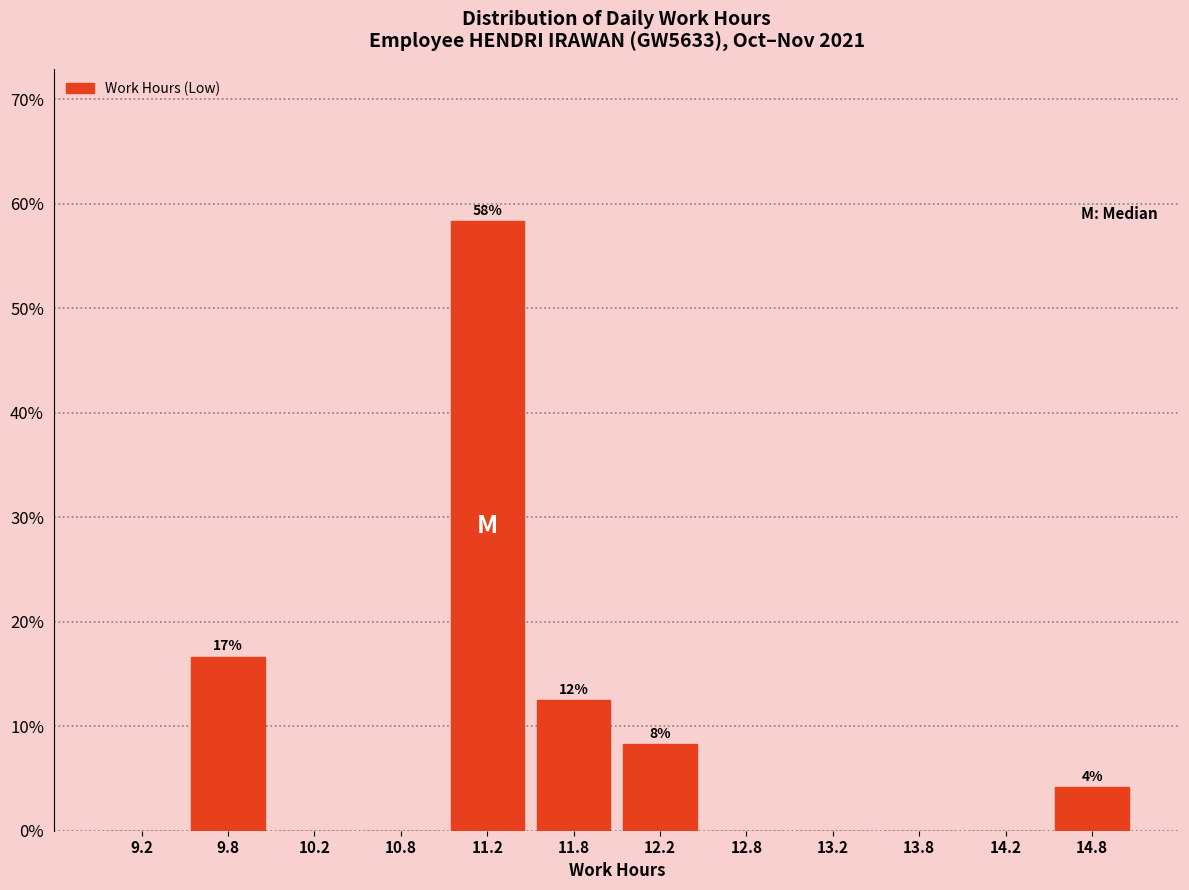

Which range on the x-axis has the tallest bar?

11.0 to 11.5